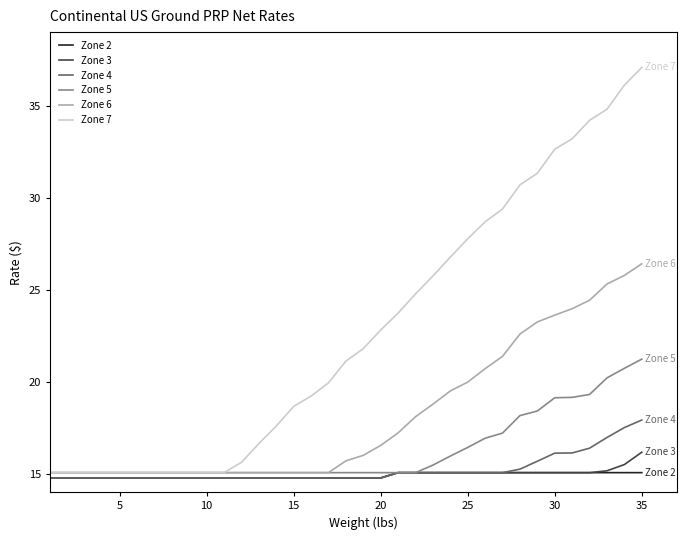

What is the lowest value of the Zone 3 series?

14.8